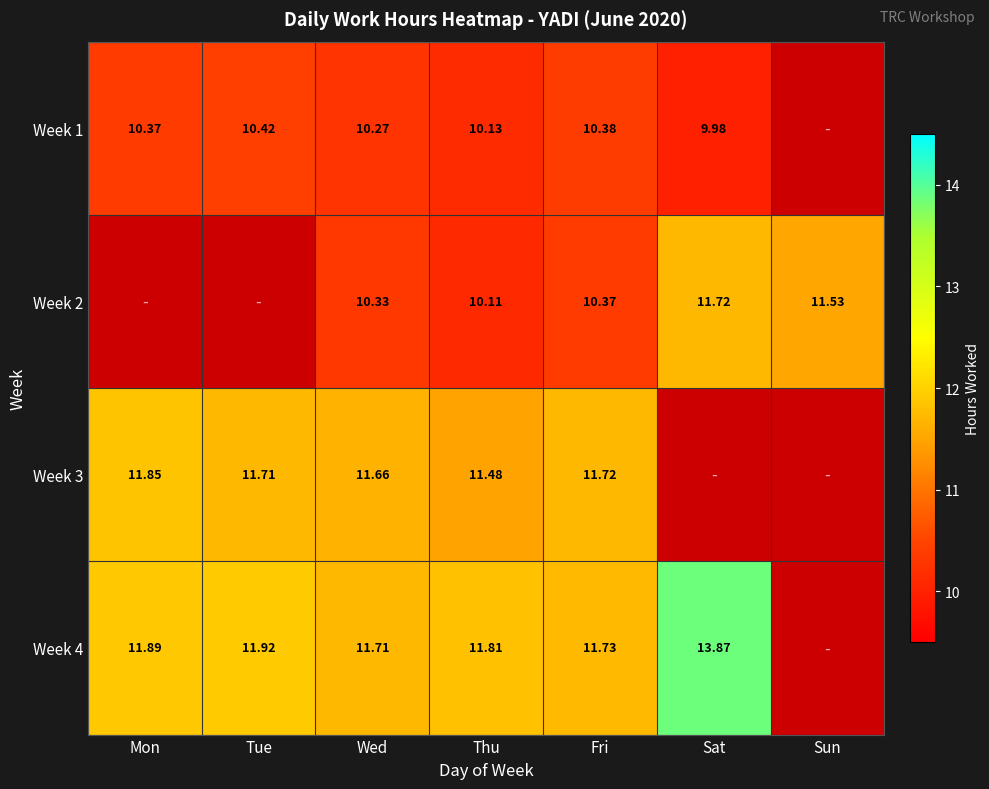

Is the value of Week 4 at Tue greater than the value of Week 2 at Sat?

Yes